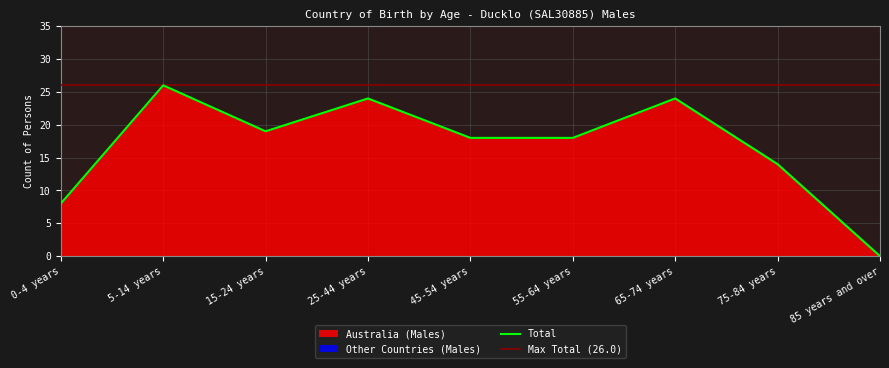

True or false: Total has a value of 26 at 5-14 years.

True